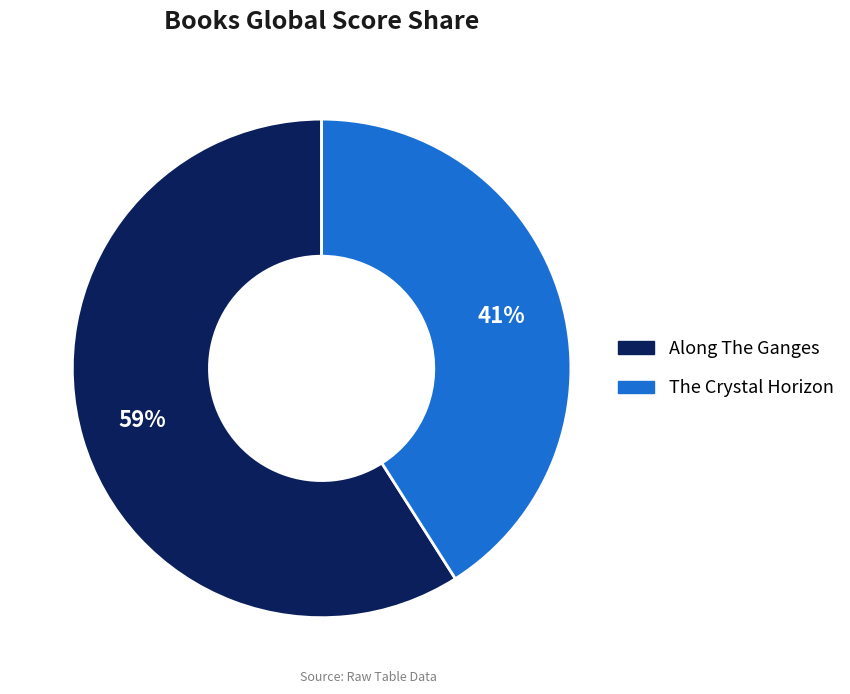

Which slice is the smallest?

The Crystal Horizon